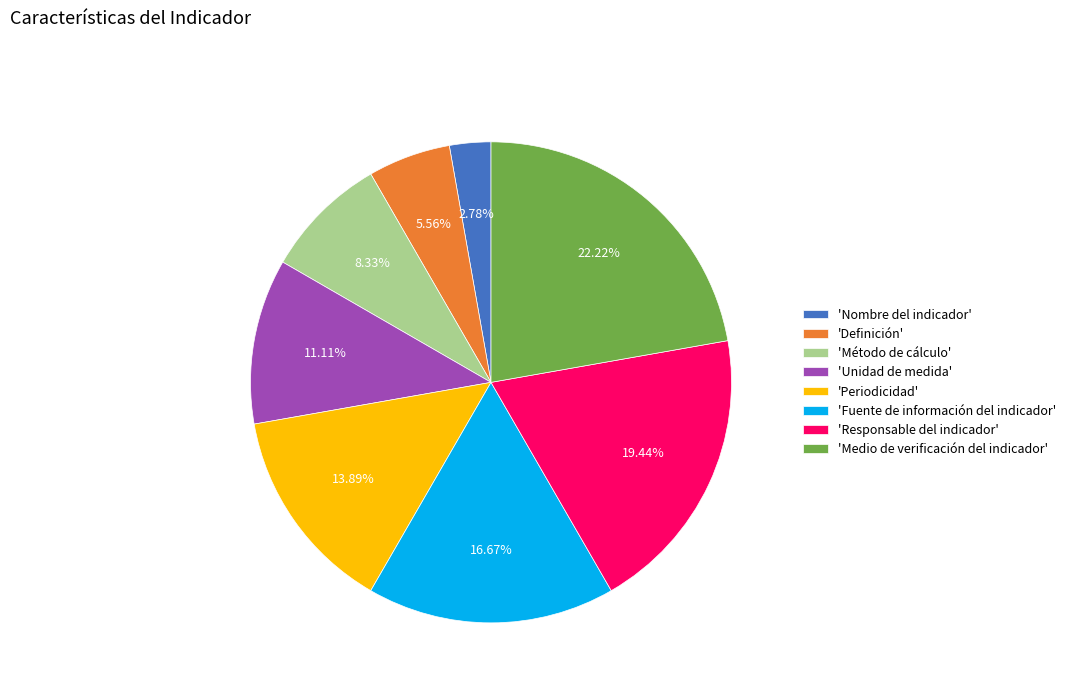

Rank the categories by value from lowest to highest.

'Nombre del indicador', 'Definición', 'Método de cálculo', 'Unidad de medida', 'Periodicidad', 'Fuente de información del indicador', 'Responsable del indicador', 'Medio de verificación del indicador'